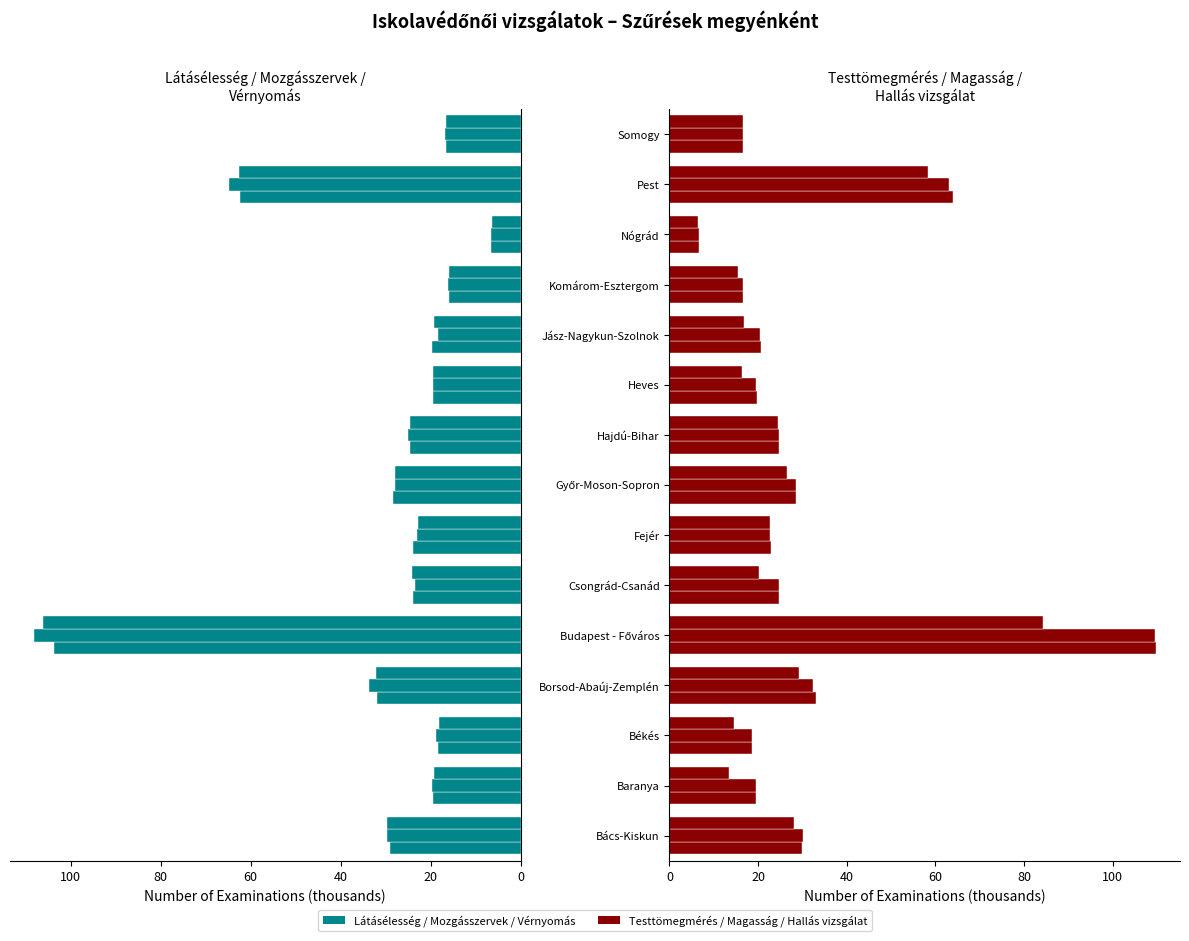

What value does the Hallás vizsgálat series have at Nógrád?

6.4